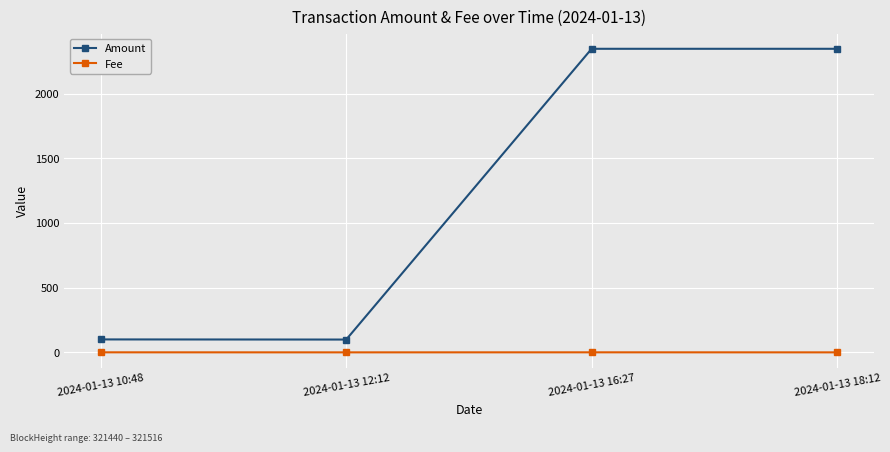

Count the number of categories in the chart.

4